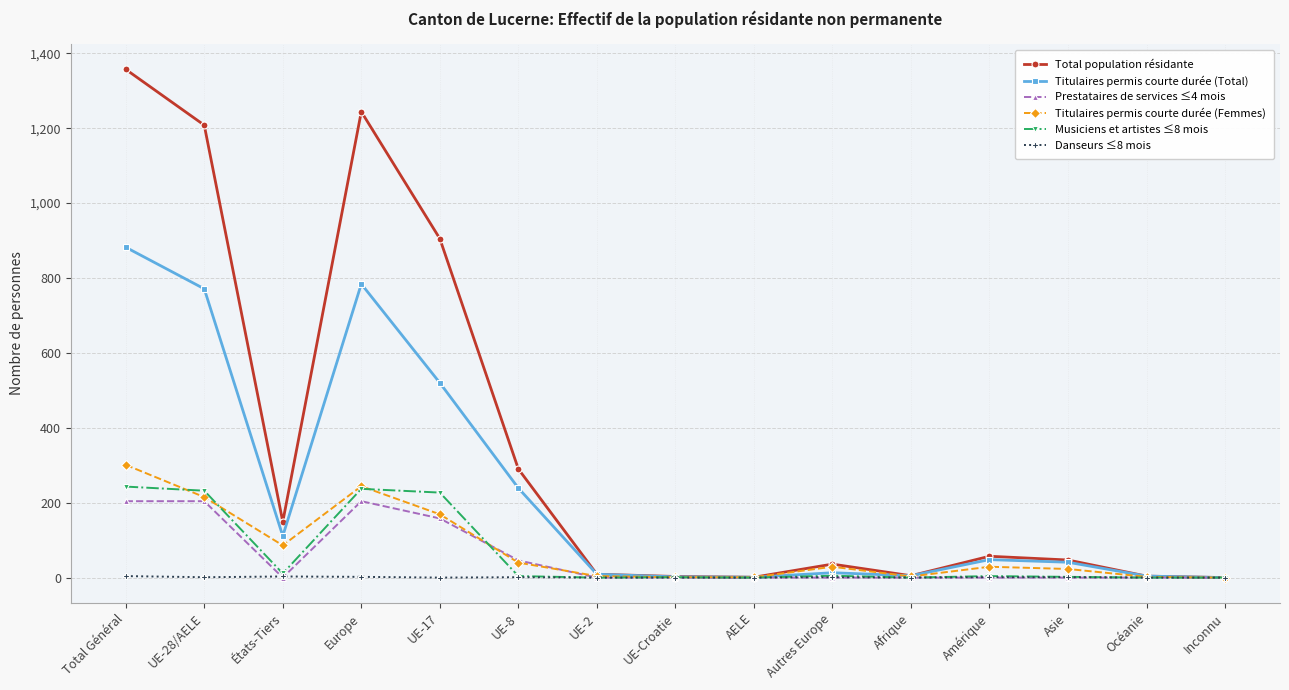

What is the maximum value shown in the chart?

1357